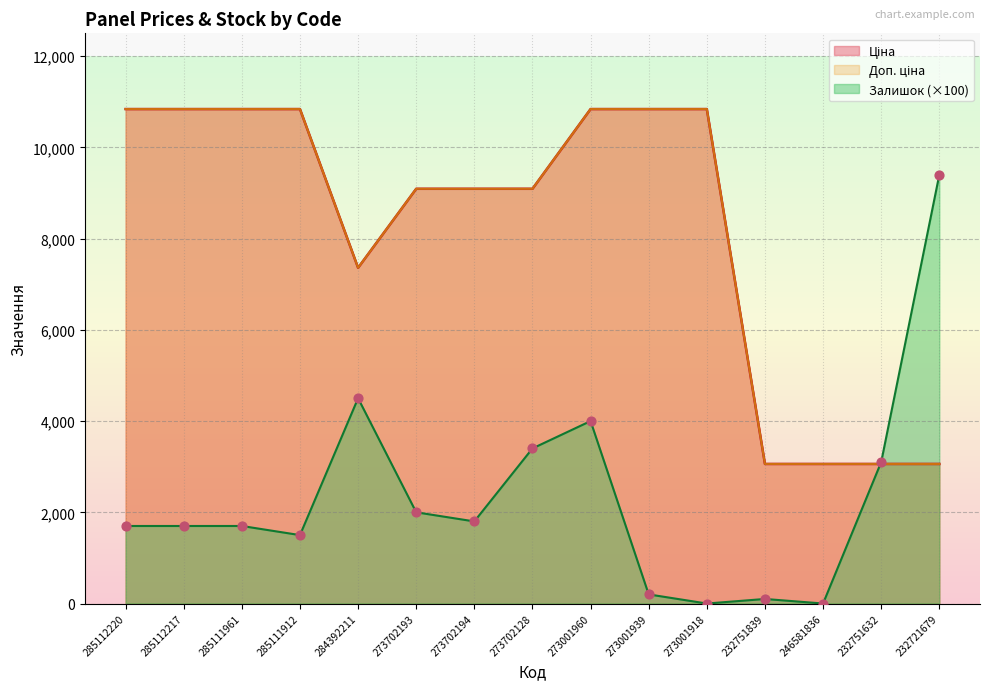

What is the total value across all series at 232751632?

9219.7